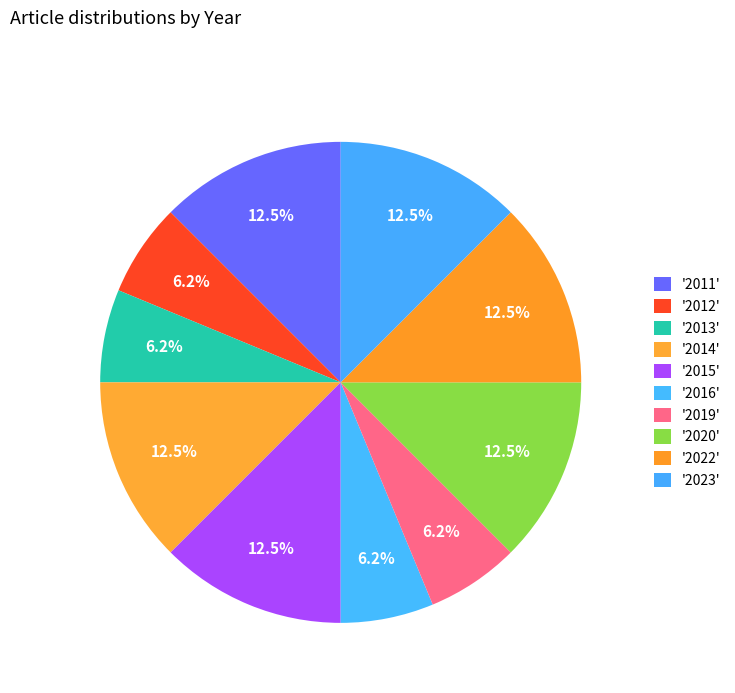

How many slices are in this pie chart?

10